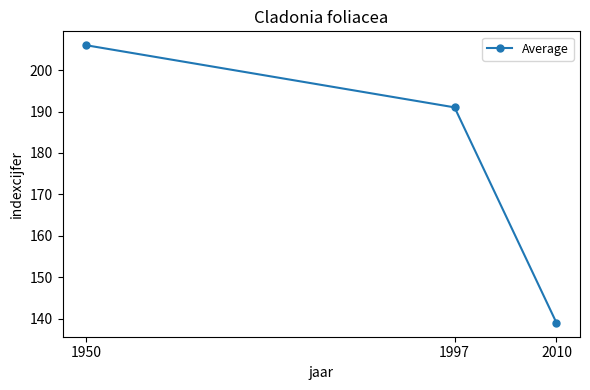

Is this an area chart (filled region under the line)?

No